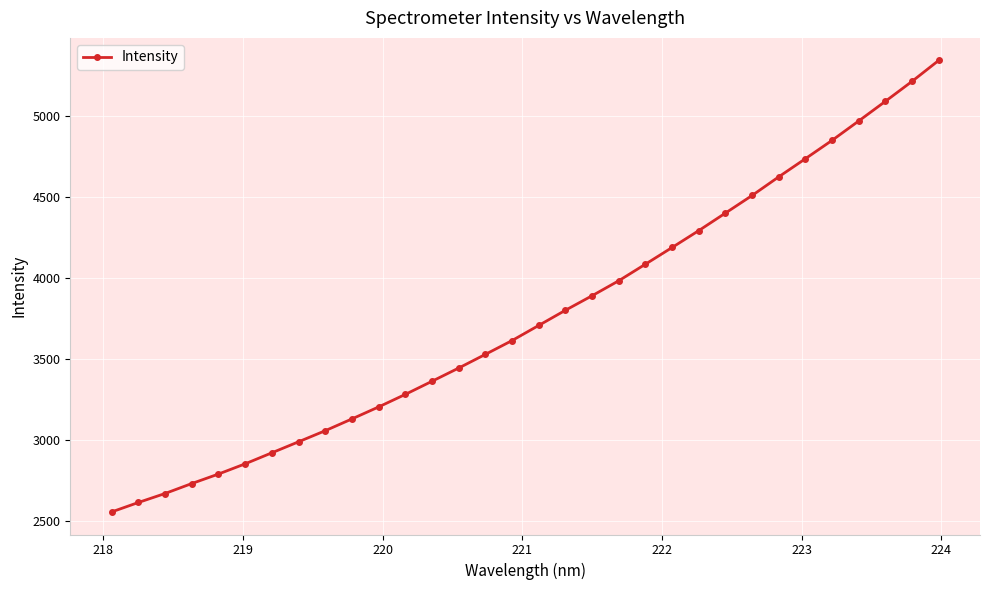

What is the sum of all values?

120428.1